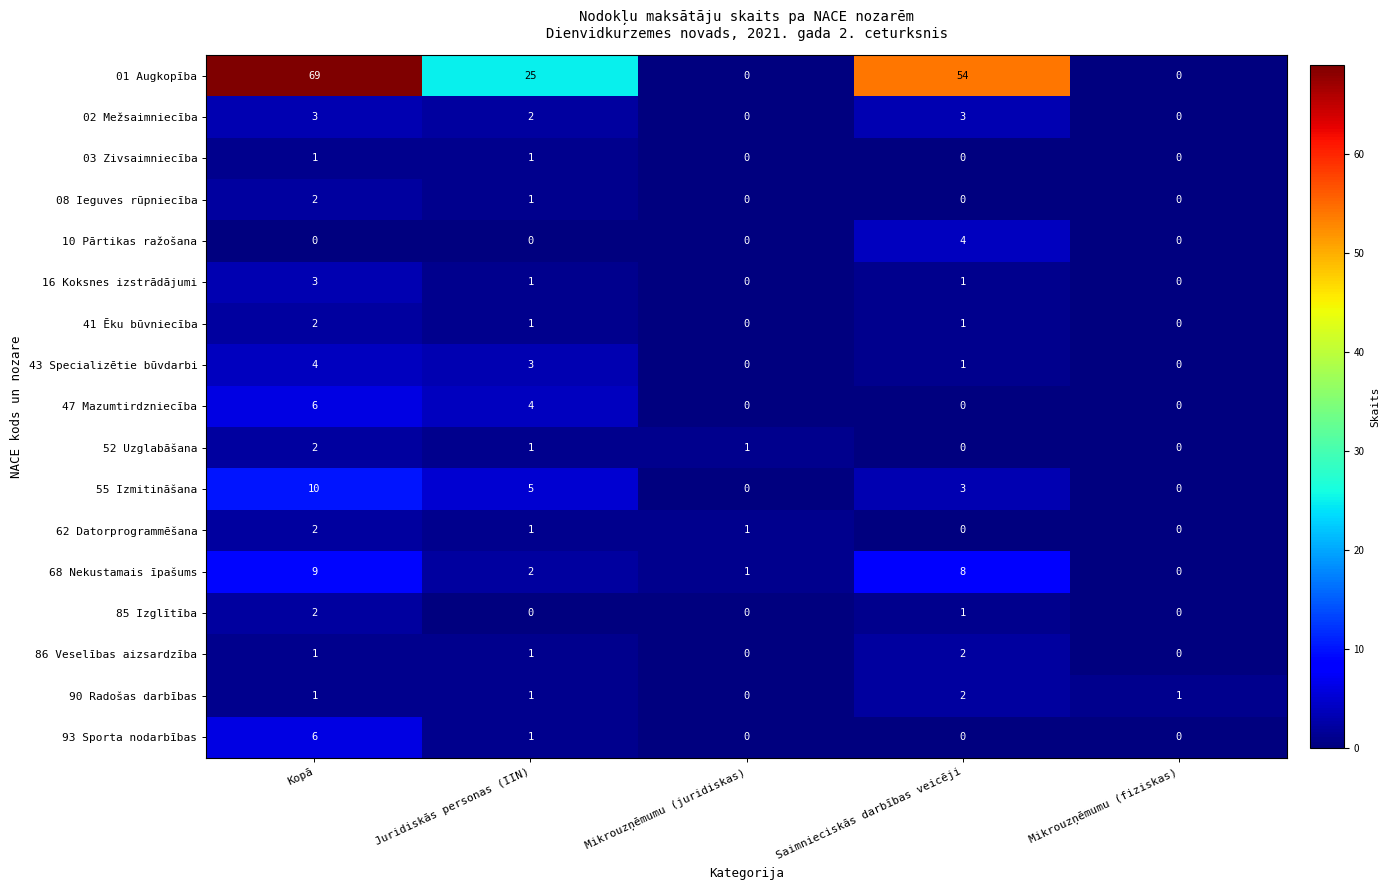

True or false: 41 Ēku būvniecība has a value of 1 at Juridiskās personas (IIN).

True